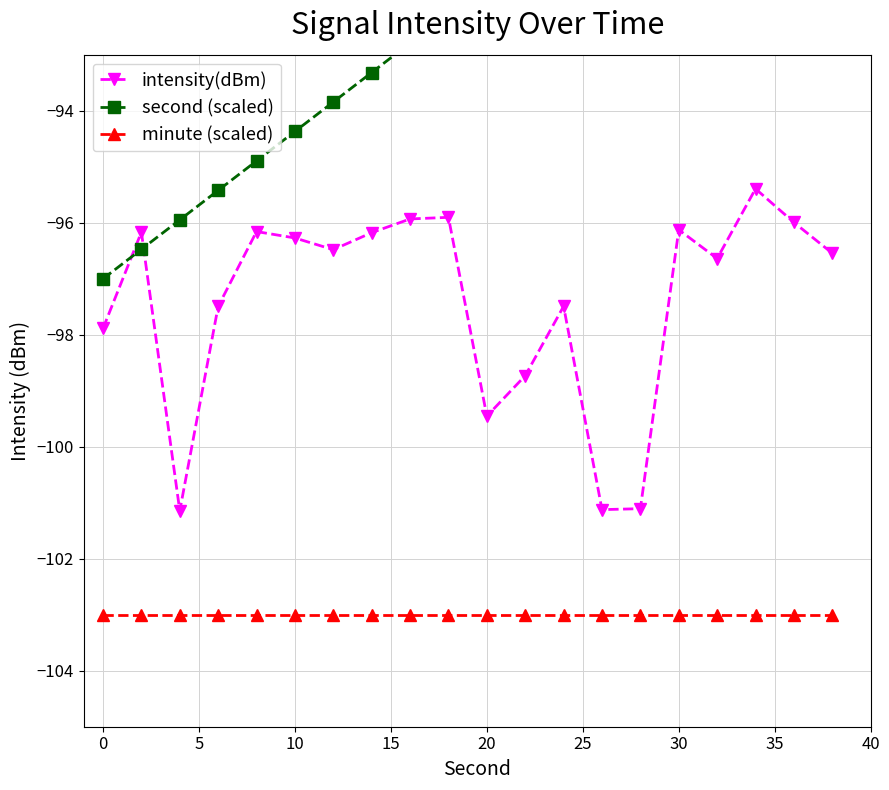

Rank the series by their maximum value, from lowest to highest.

minute (scaled), intensity(dBm), second (scaled)